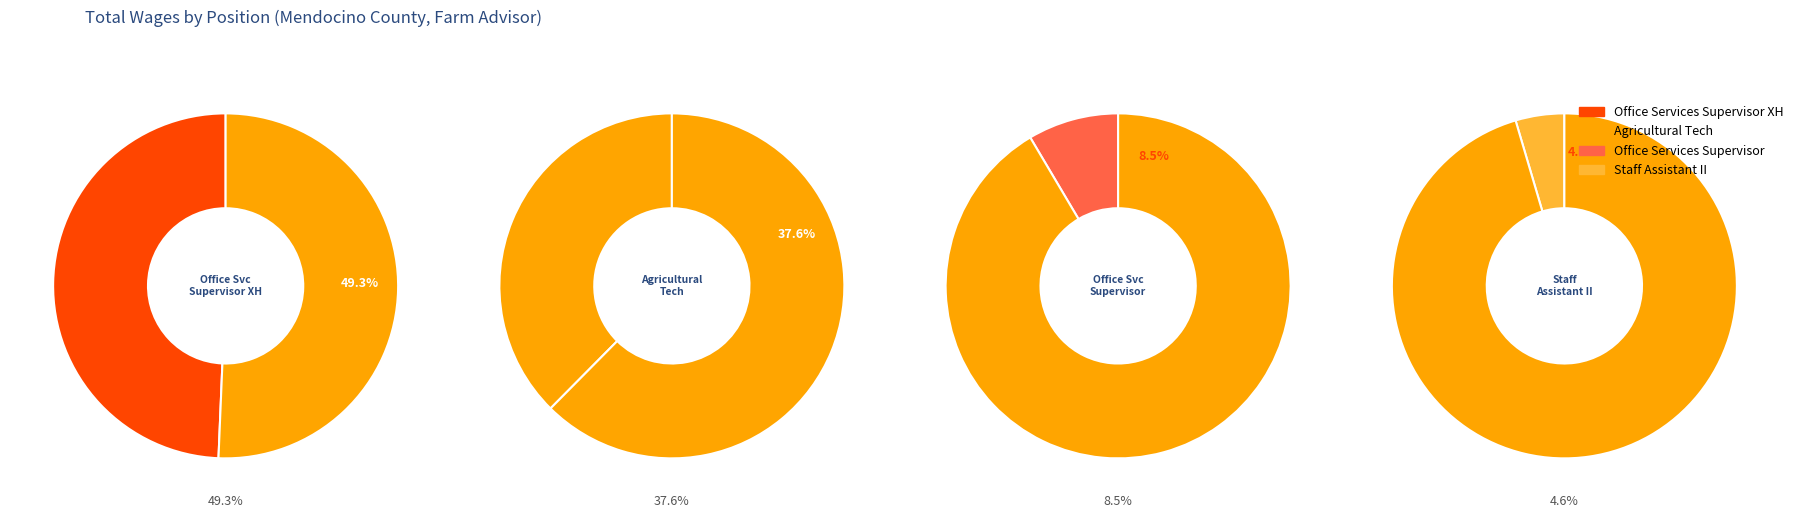

How many slices are in this pie chart?

4